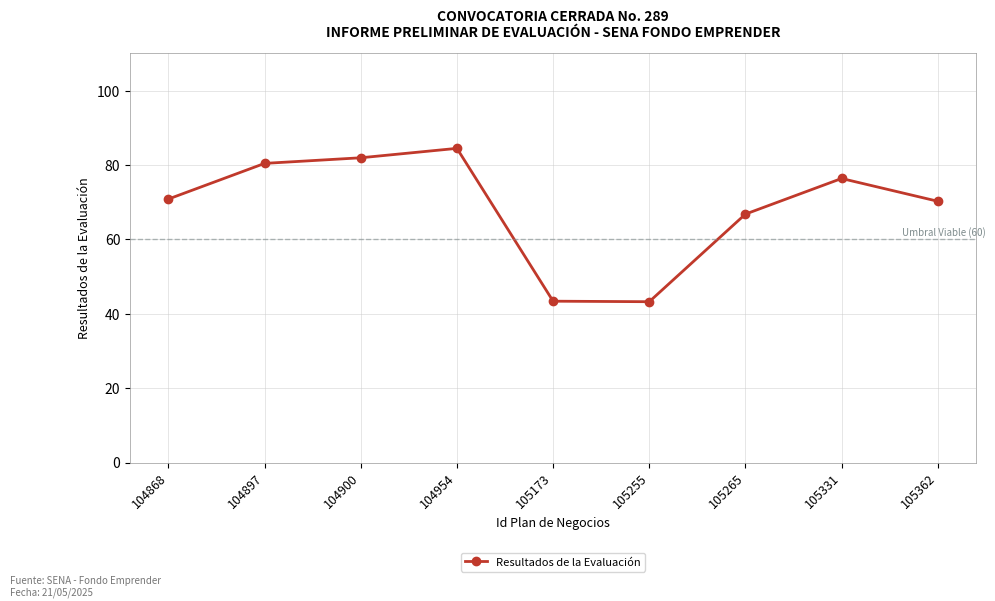

What is the difference between the maximum and minimum values?

41.2